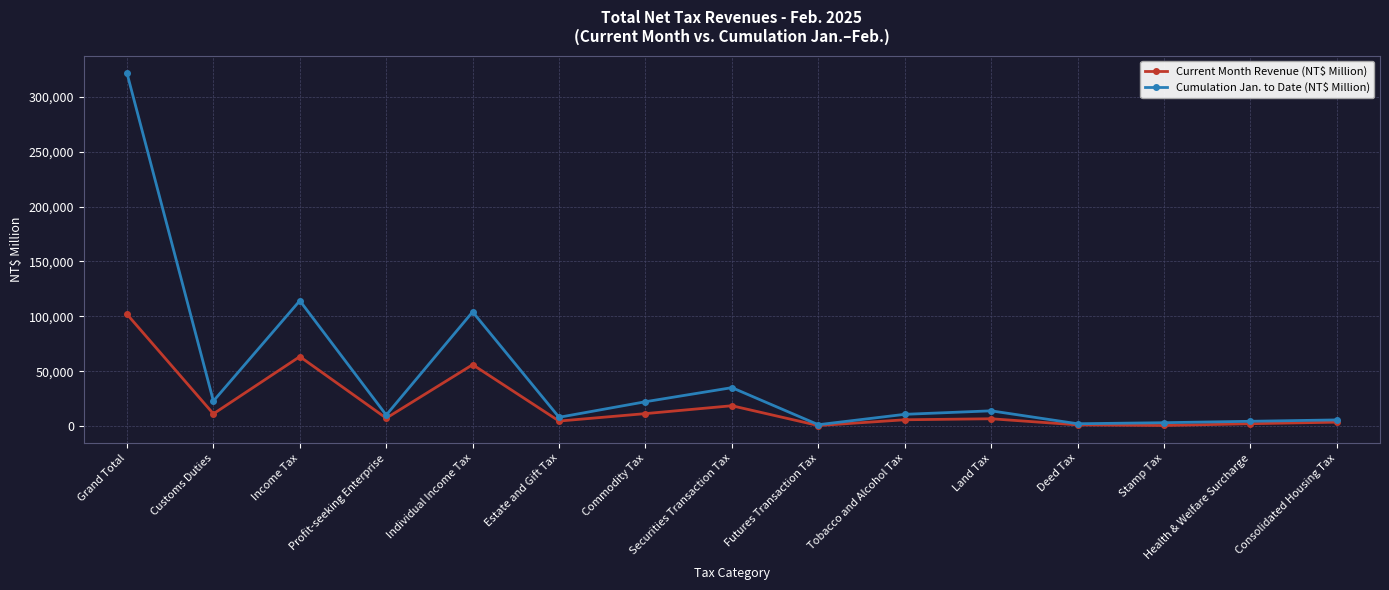

What are all the series names shown in the legend?

Current Month Revenue (NT$ Million), Cumulation Jan. to Date (NT$ Million)